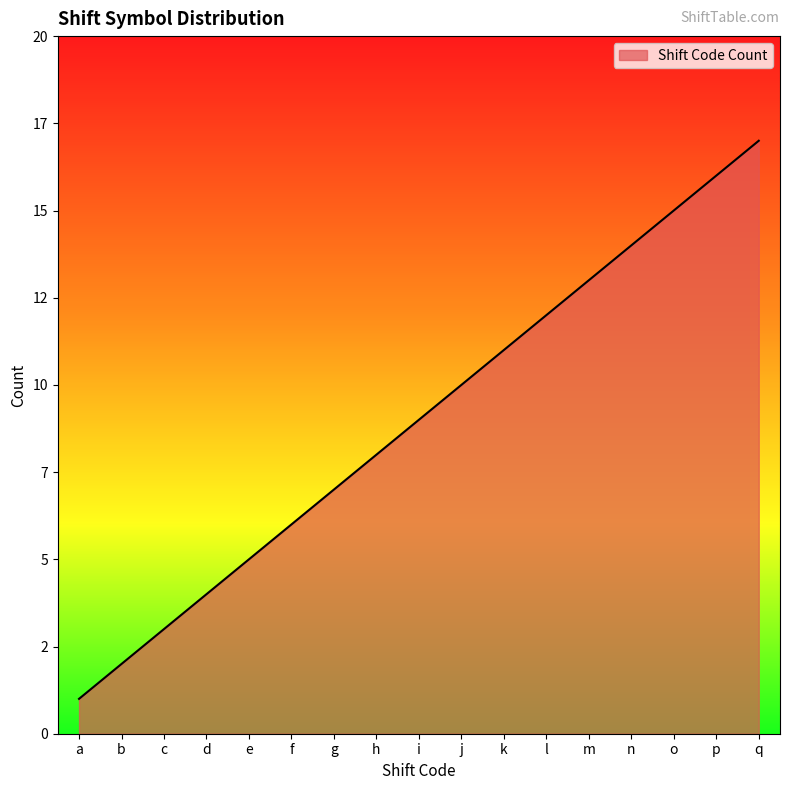

Approximately how many times larger is the value at e compared to l?

0.4